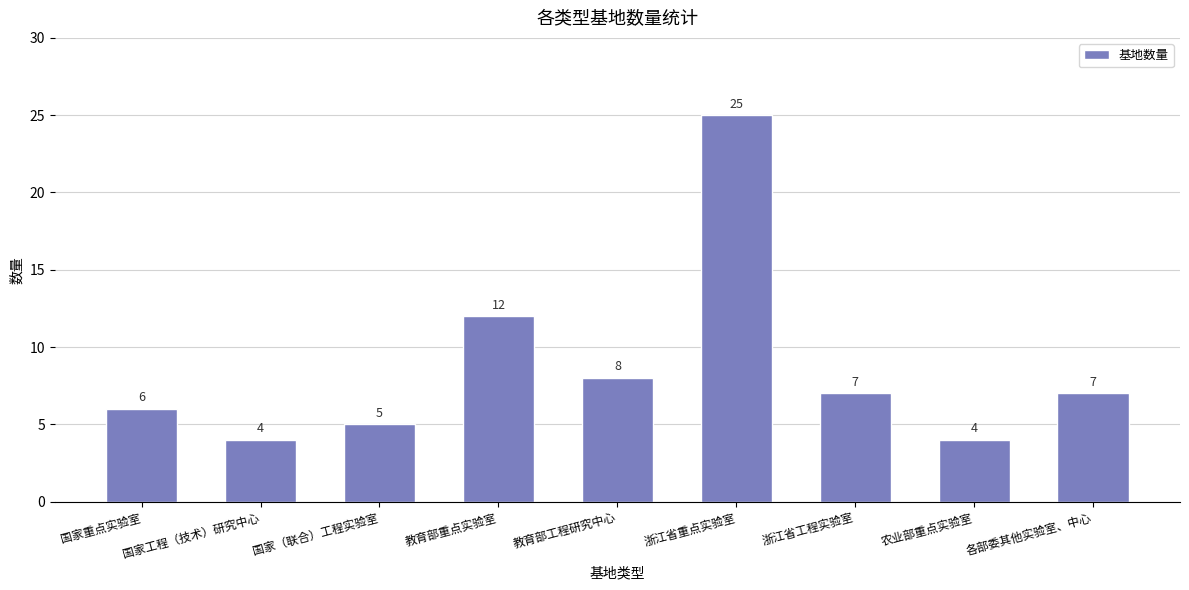

Reading right to left, transcribe all the data shown in this chart.

各部委其他实验室、中心=7	农业部重点实验室=4	浙江省工程实验室=7	浙江省重点实验室=25	教育部工程研究中心=8	教育部重点实验室=12	国家（联合）工程实验室=5	国家工程（技术）研究中心=4	国家重点实验室=6